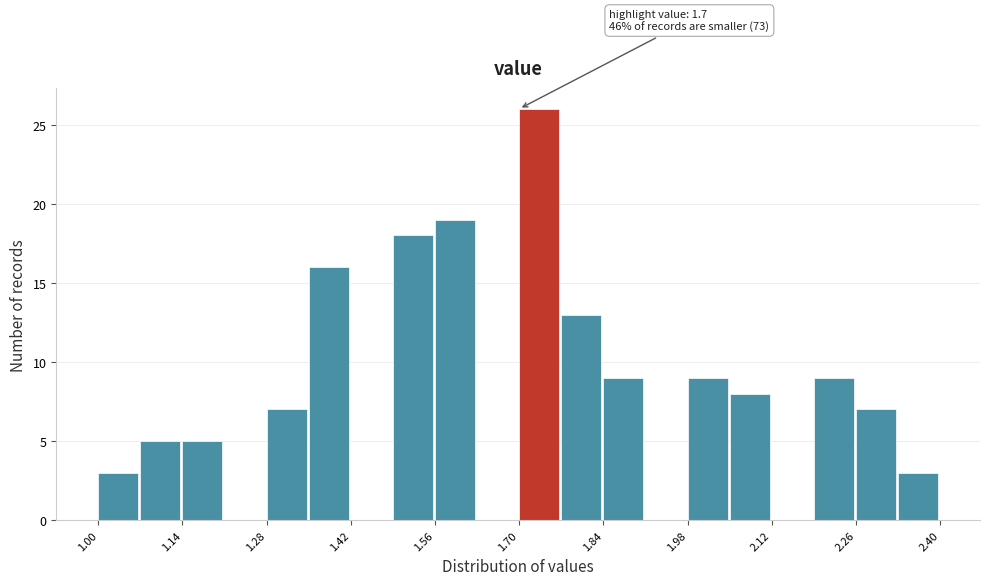

Around what value on the x-axis is the tallest bar? Give the approximate position of its centre, as read against the axis.

1.74